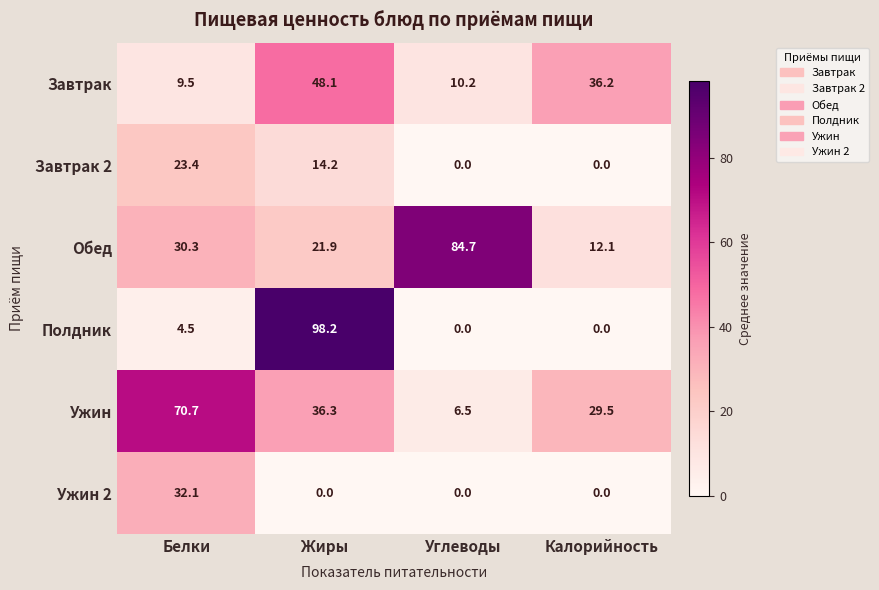

Reading left to right, extract all data points from this chart.

Завтрак: Белки=9.5	Жиры=48.1	Углеводы=10.2	Калорийность=36.2
Завтрак 2: Белки=23.4	Жиры=14.2	Углеводы=0.0	Калорийность=0.0
Обед: Белки=30.3	Жиры=21.9	Углеводы=84.7	Калорийность=12.1
Полдник: Белки=4.5	Жиры=98.2	Углеводы=0.0	Калорийность=0.0
Ужин: Белки=70.7	Жиры=36.3	Углеводы=6.5	Калорийность=29.5
Ужин 2: Белки=32.1	Жиры=0.0	Углеводы=0.0	Калорийность=0.0